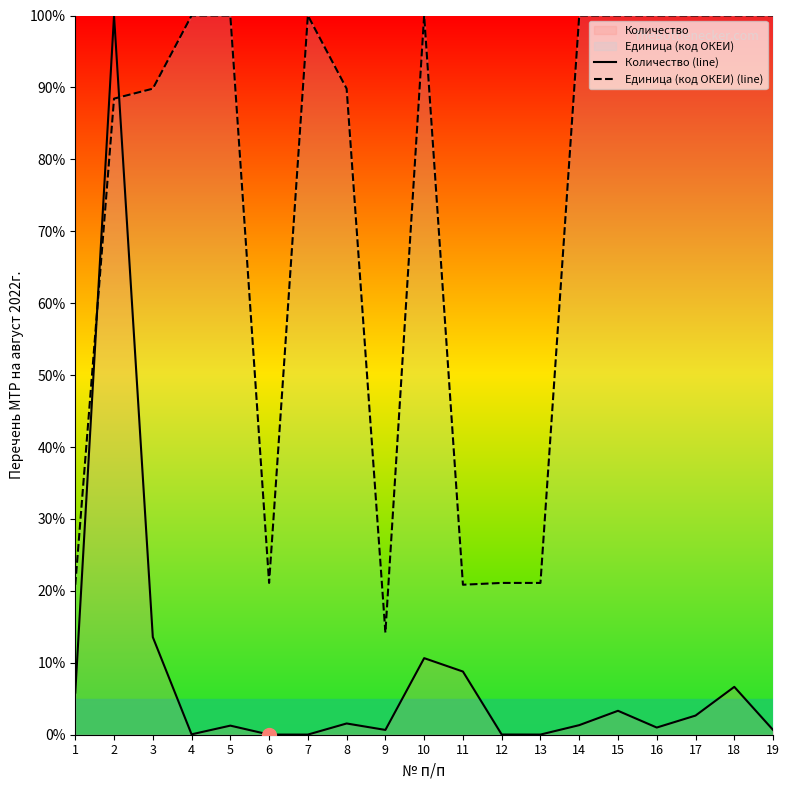

Which series ends up on top after the final intersection of Единица (код ОКЕИ) (line) and Количество (line)?

Единица (код ОКЕИ) (line)